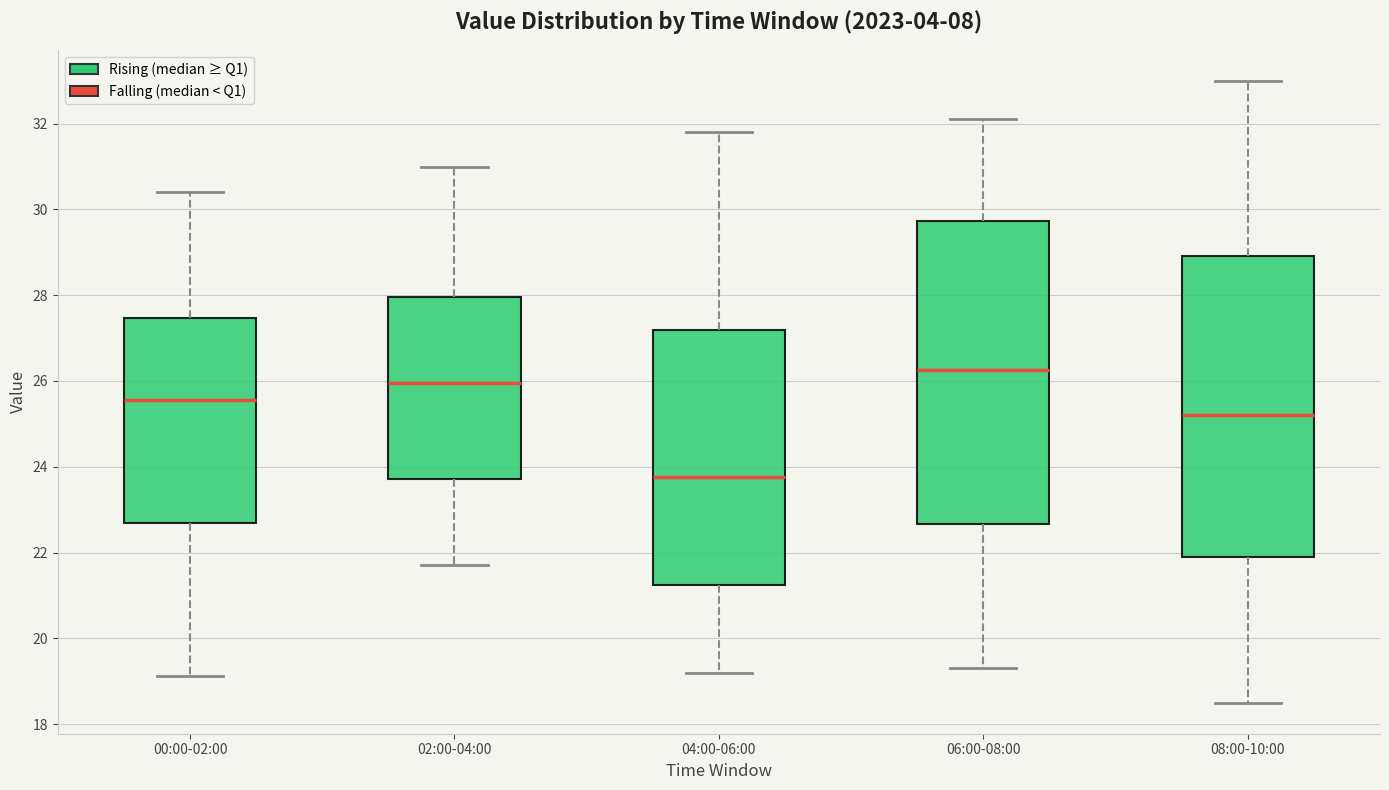

Where does the upper whisker of the box for 06:00-08:00 end on the y-axis? The values are not printed on the chart, so give them approximately, as read against the axis.

32.2